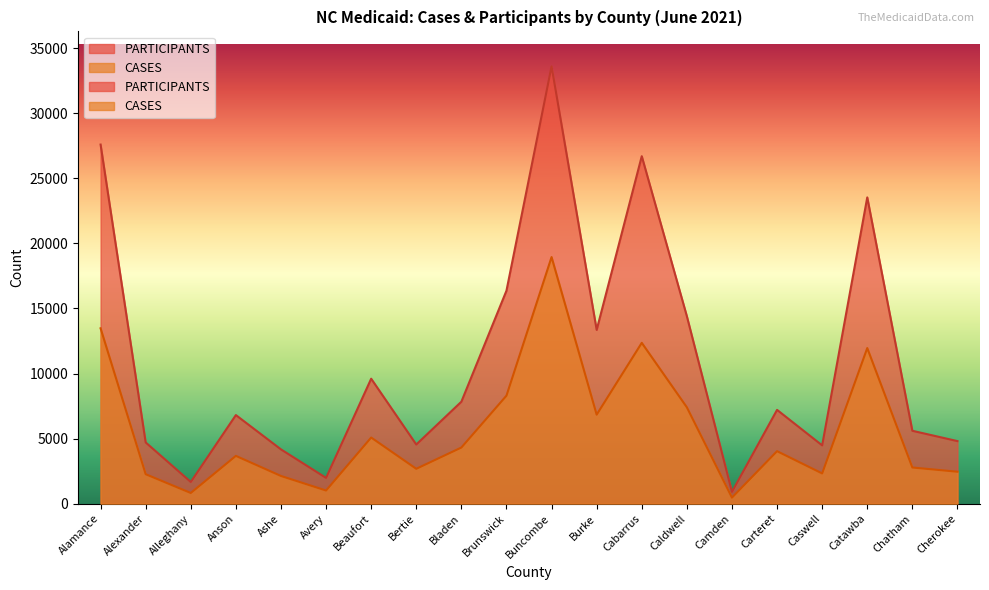

True or false: PARTICIPANTS and CASES intersect in this chart.

False